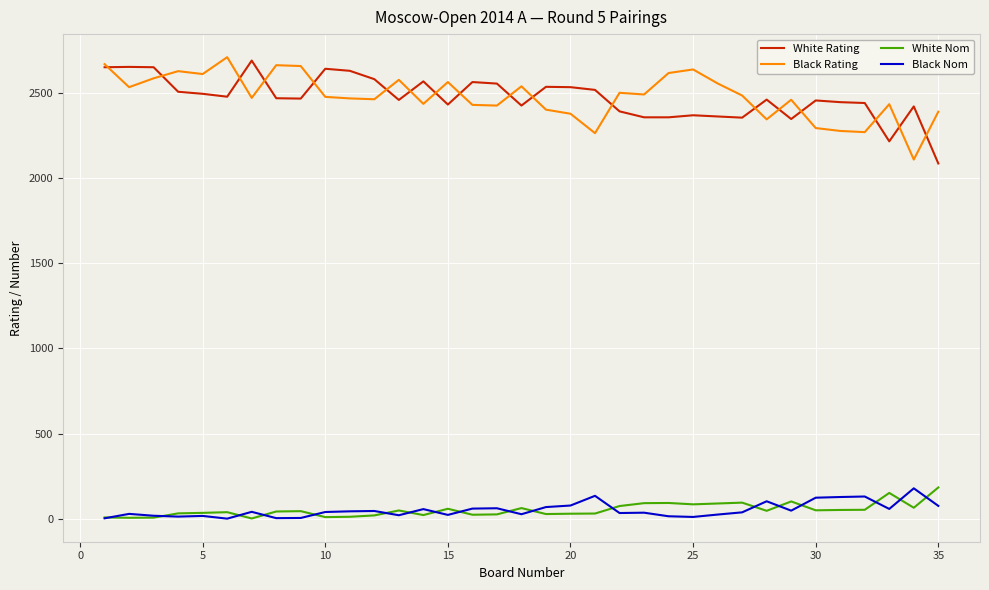

What is the minimum value for White Nom?

2